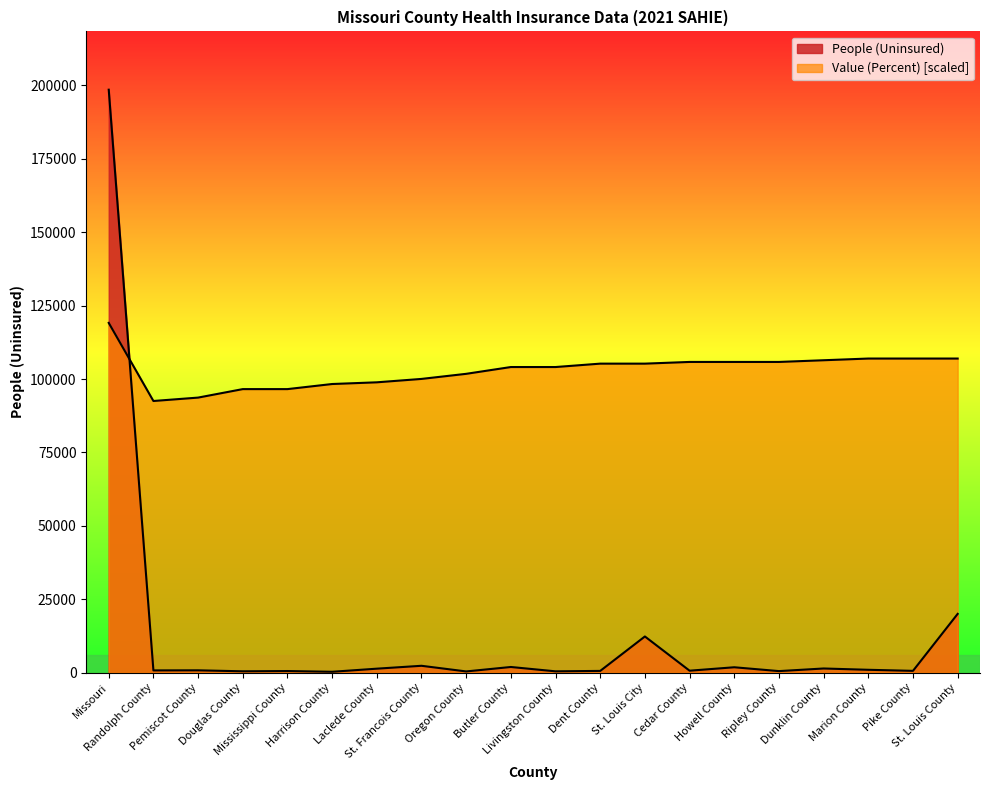

What is the greatest value displayed?

198542.0